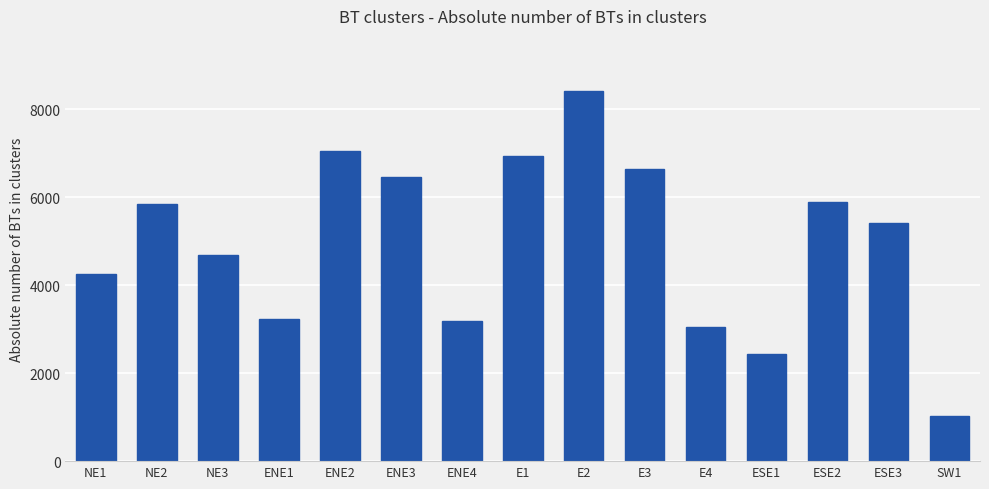

At which label does the data first exceed 5419?

NE2